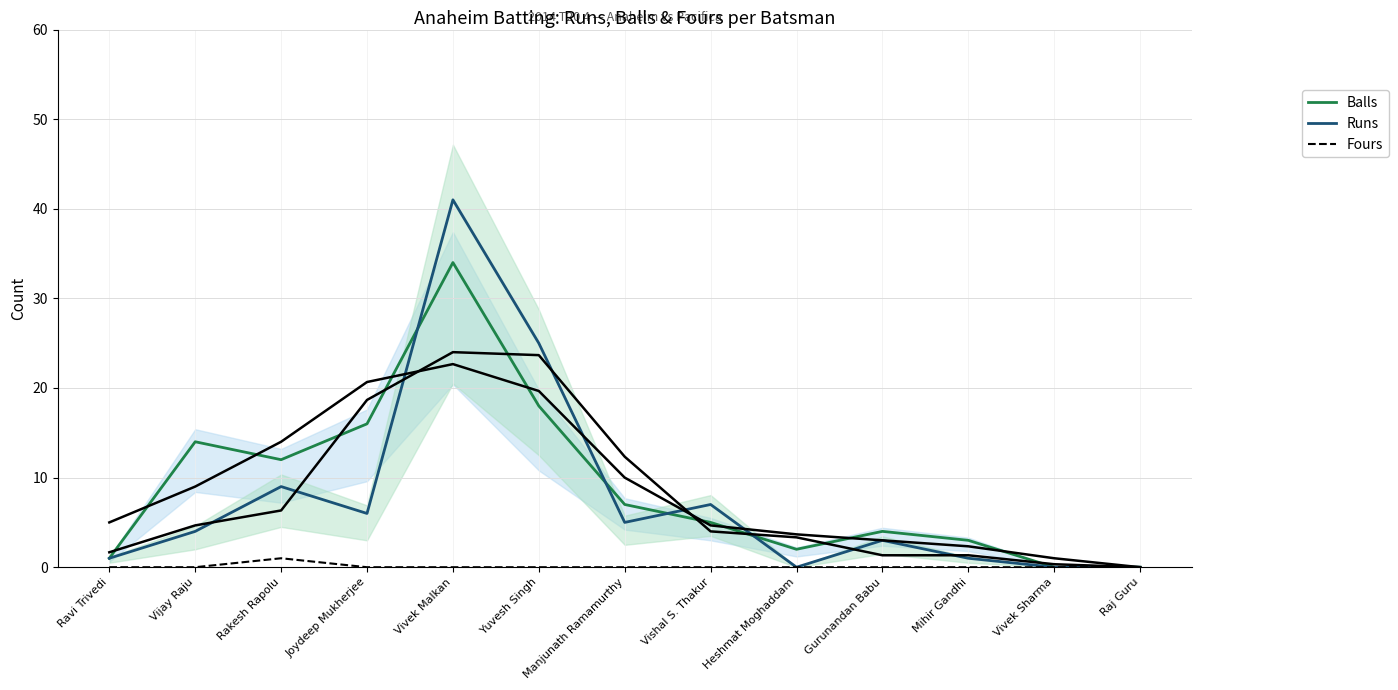

True or false: Fours and Runs cross at least once.

False